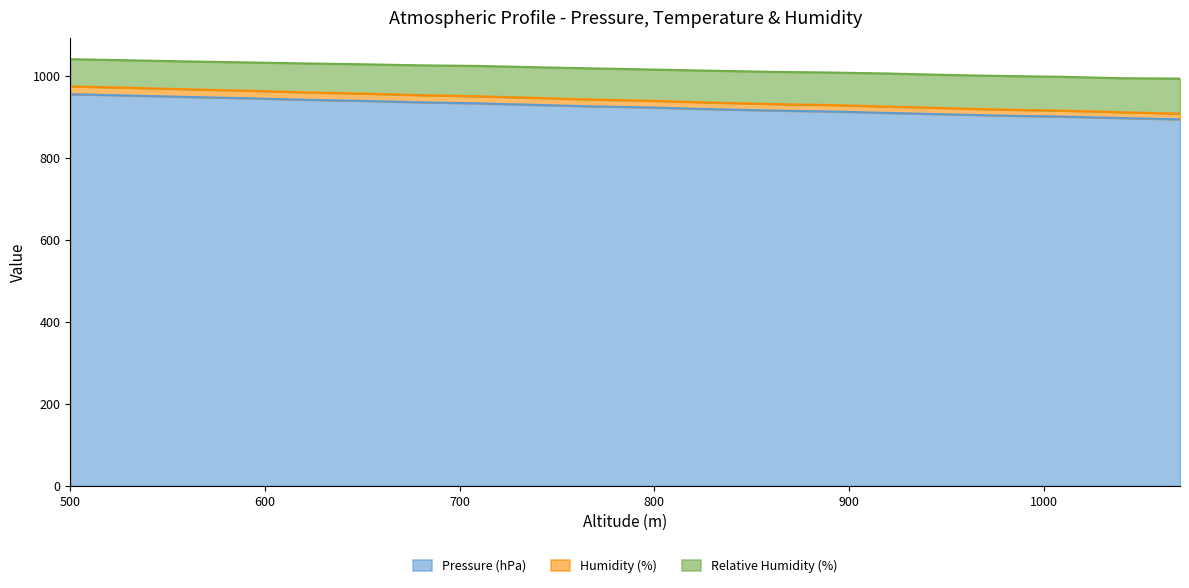

At which label does Relative Humidity (%) reach its peak?

500